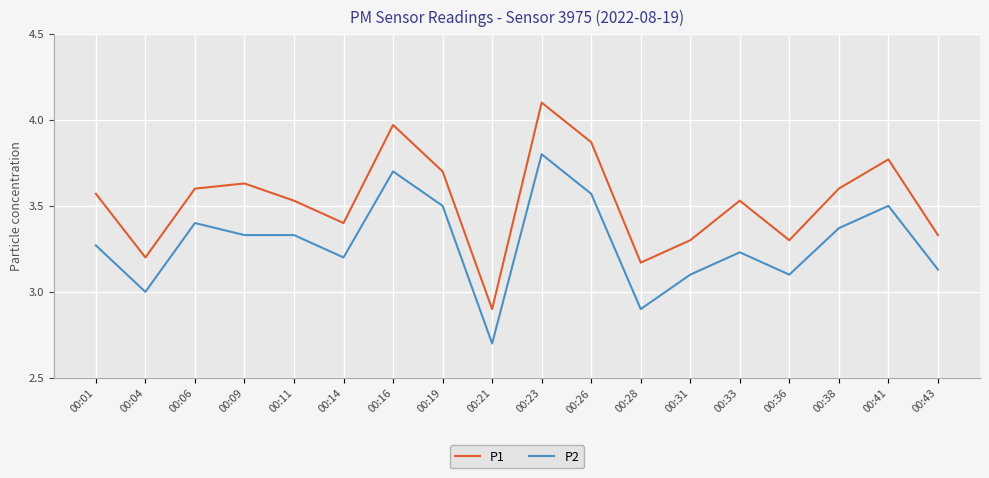

At which category is the sum across all series the highest?

00:23